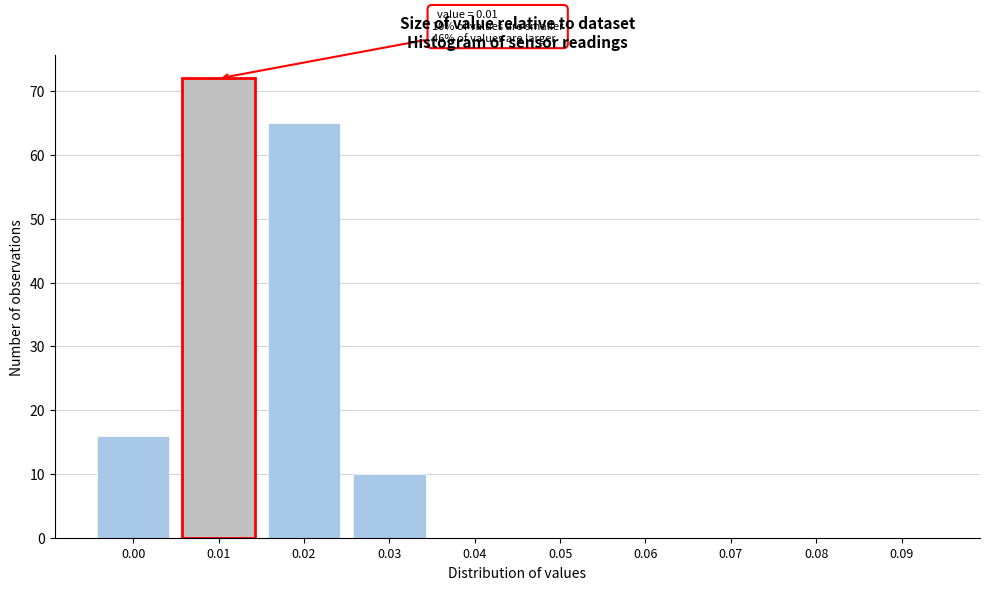

Reading right to left, list all the values displayed in this chart.

0.09=0	0.08=0	0.07=0	0.06=0	0.05=0	0.04=0	0.03=10	0.02=65	0.01=72	0.00=16